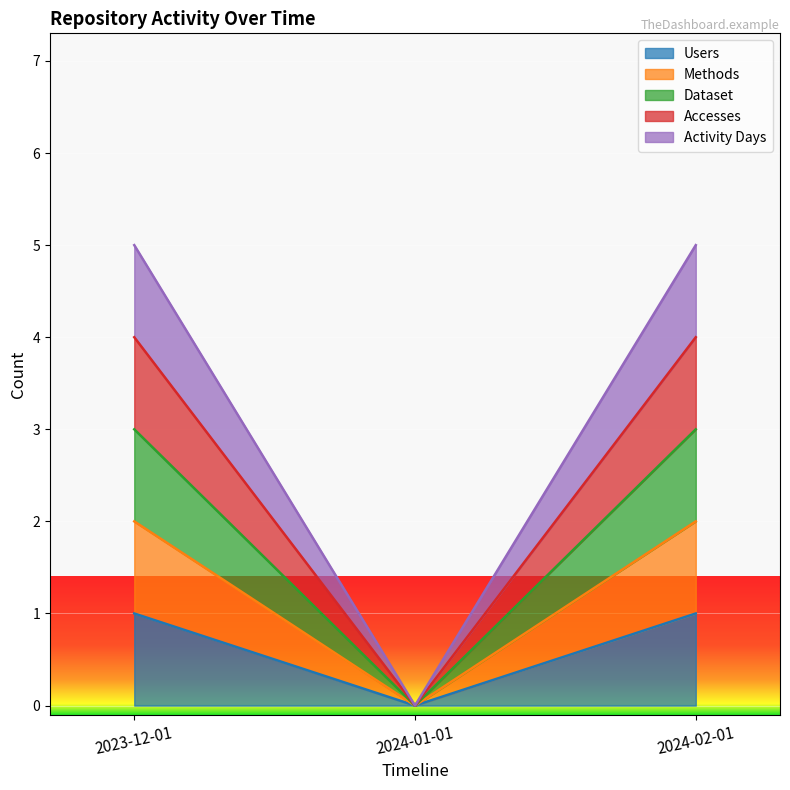

True or false: Dataset has a value of 4 at 2024-02-01.

False